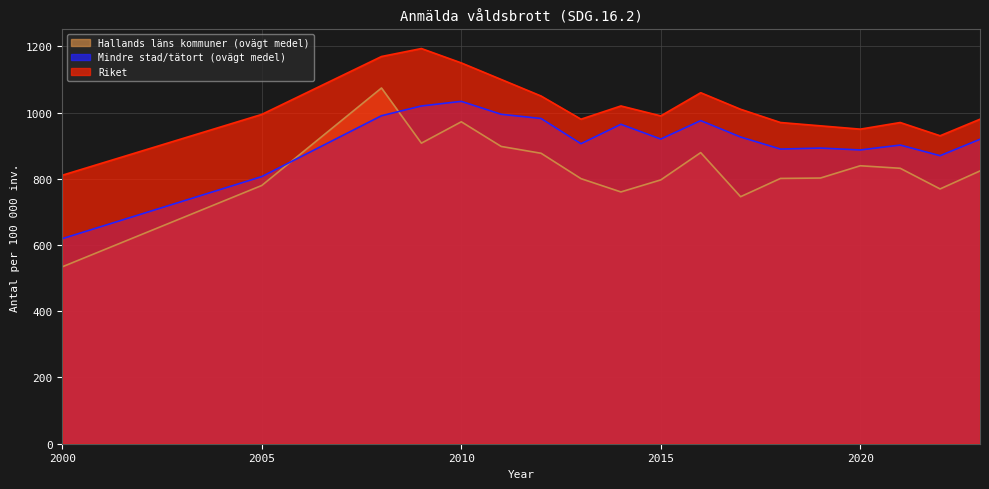

How many series are shown in this chart?

3